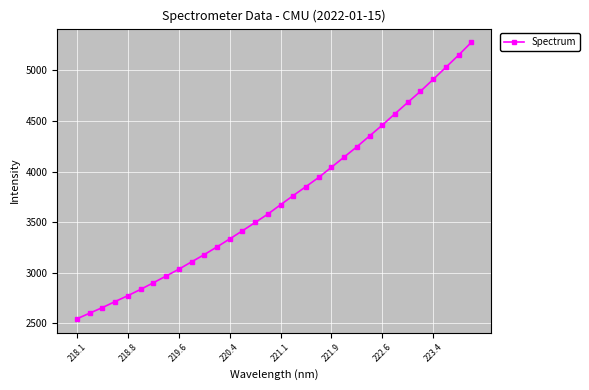

What is the difference between the maximum and second lowest values?

2677.2